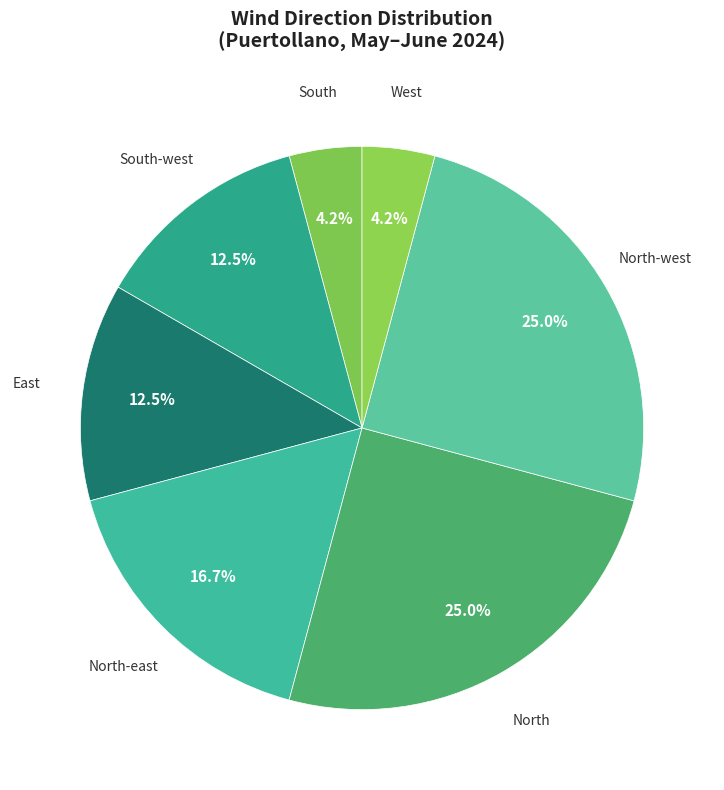

What is the ratio of the value at North-east to the value at North-west?

0.7